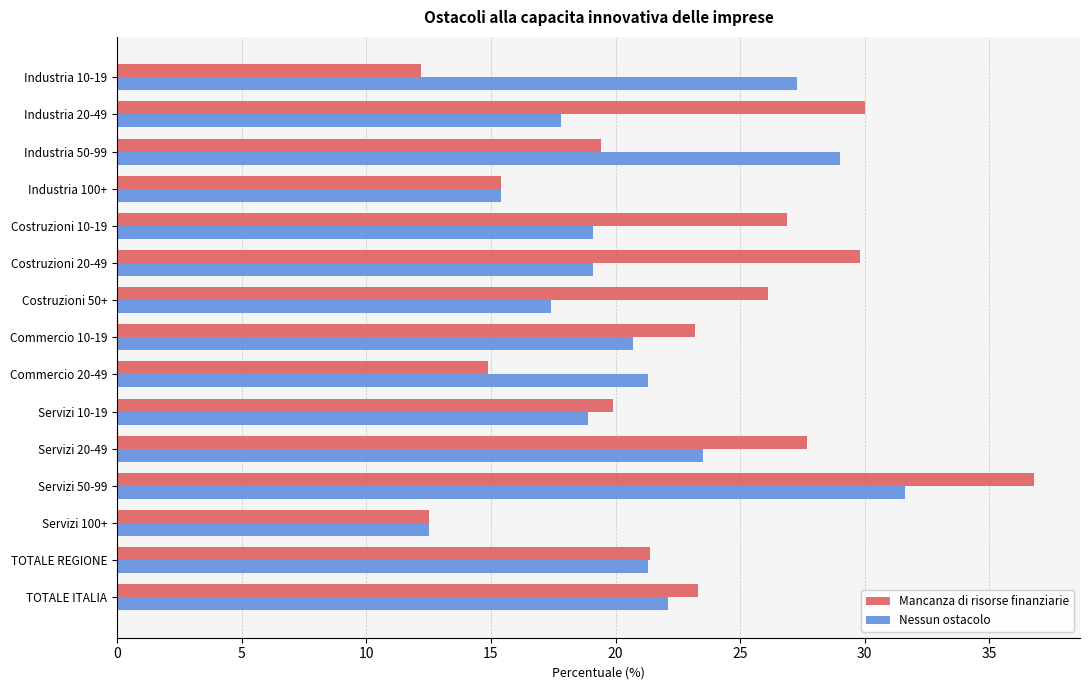

Rank the series at Costruzioni 10-19 from lowest to highest value.

Nessun ostacolo, Mancanza di risorse finanziarie